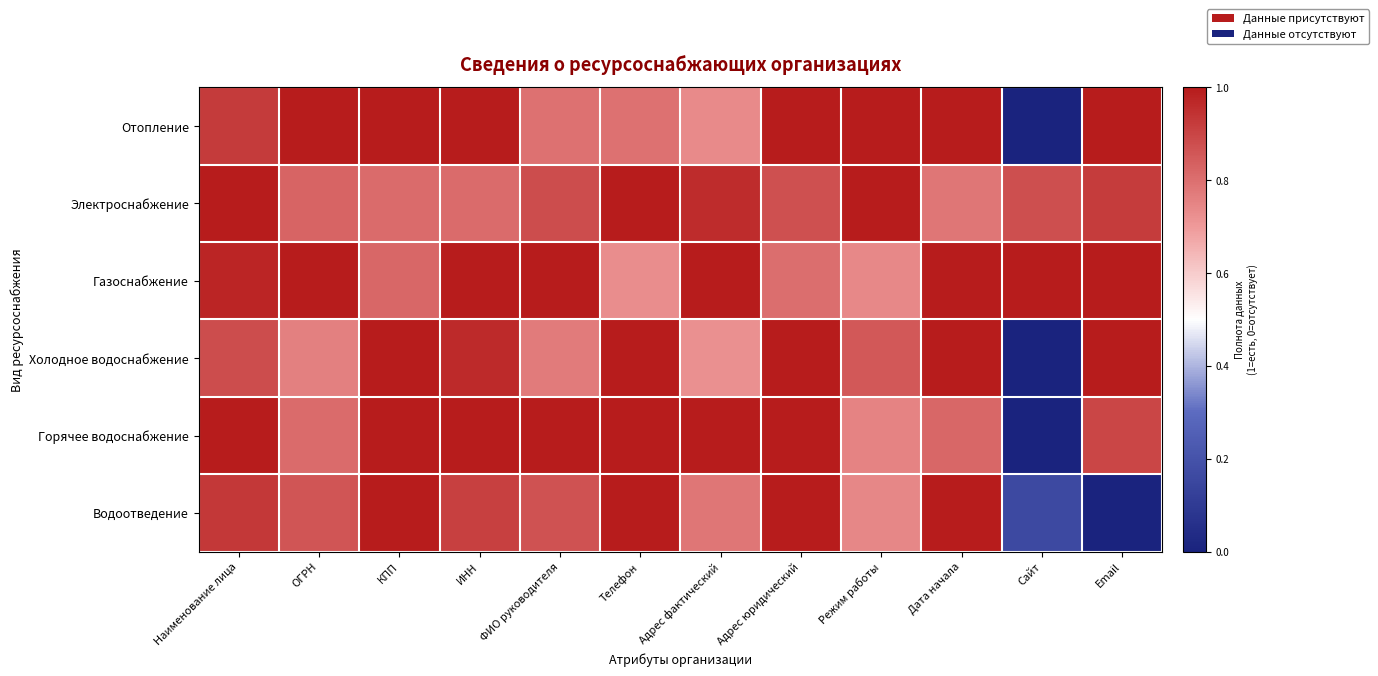

Which series has the widest spread of values?

Отопление